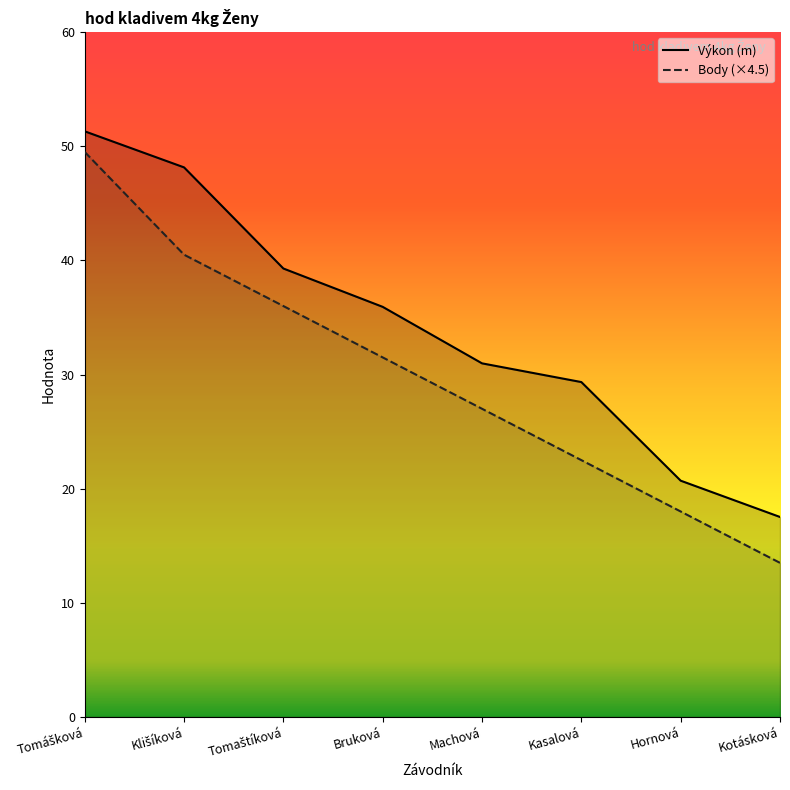

What is the sum of the Výkon values at Bruková and Kasalová?

65.3